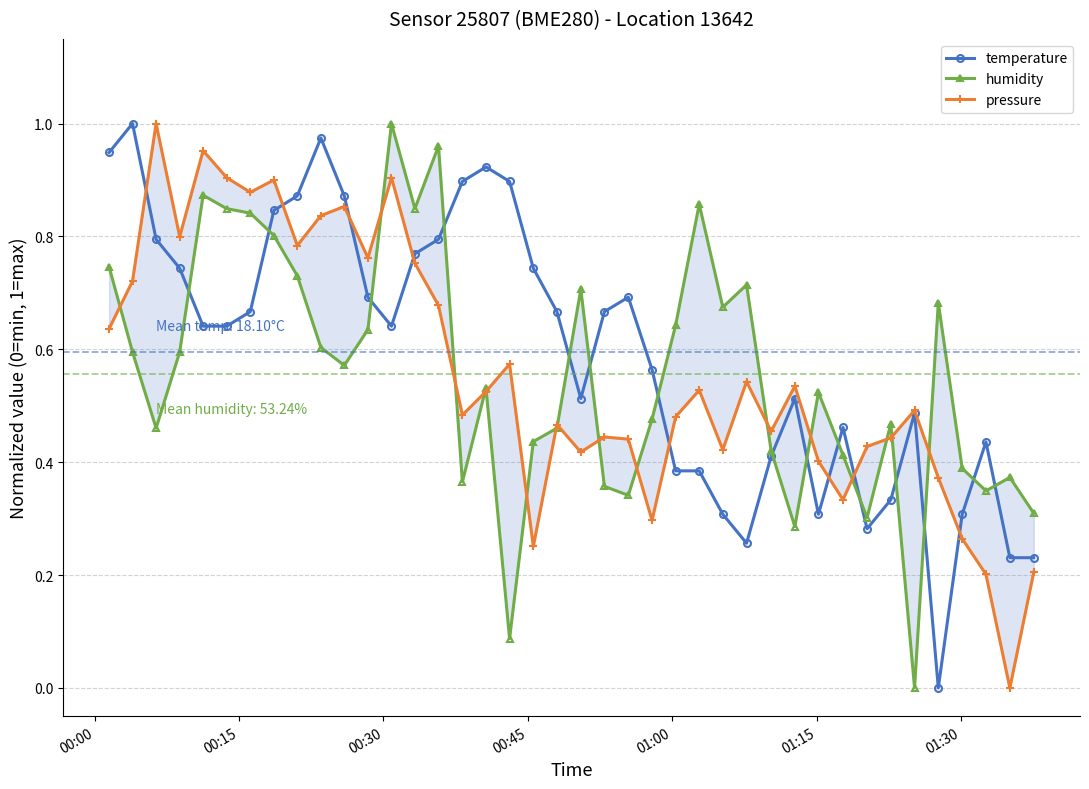

What is the difference between the maximum and second lowest values in the pressure series?

0.8